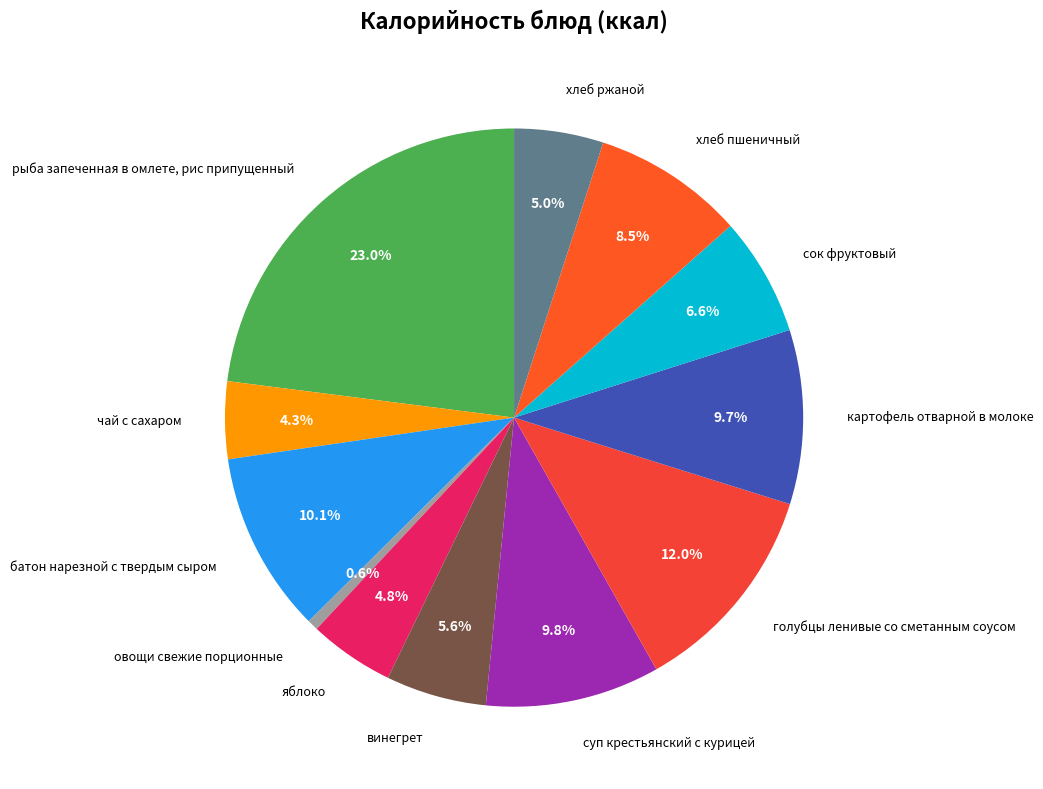

Is there a majority slice in this chart?

No